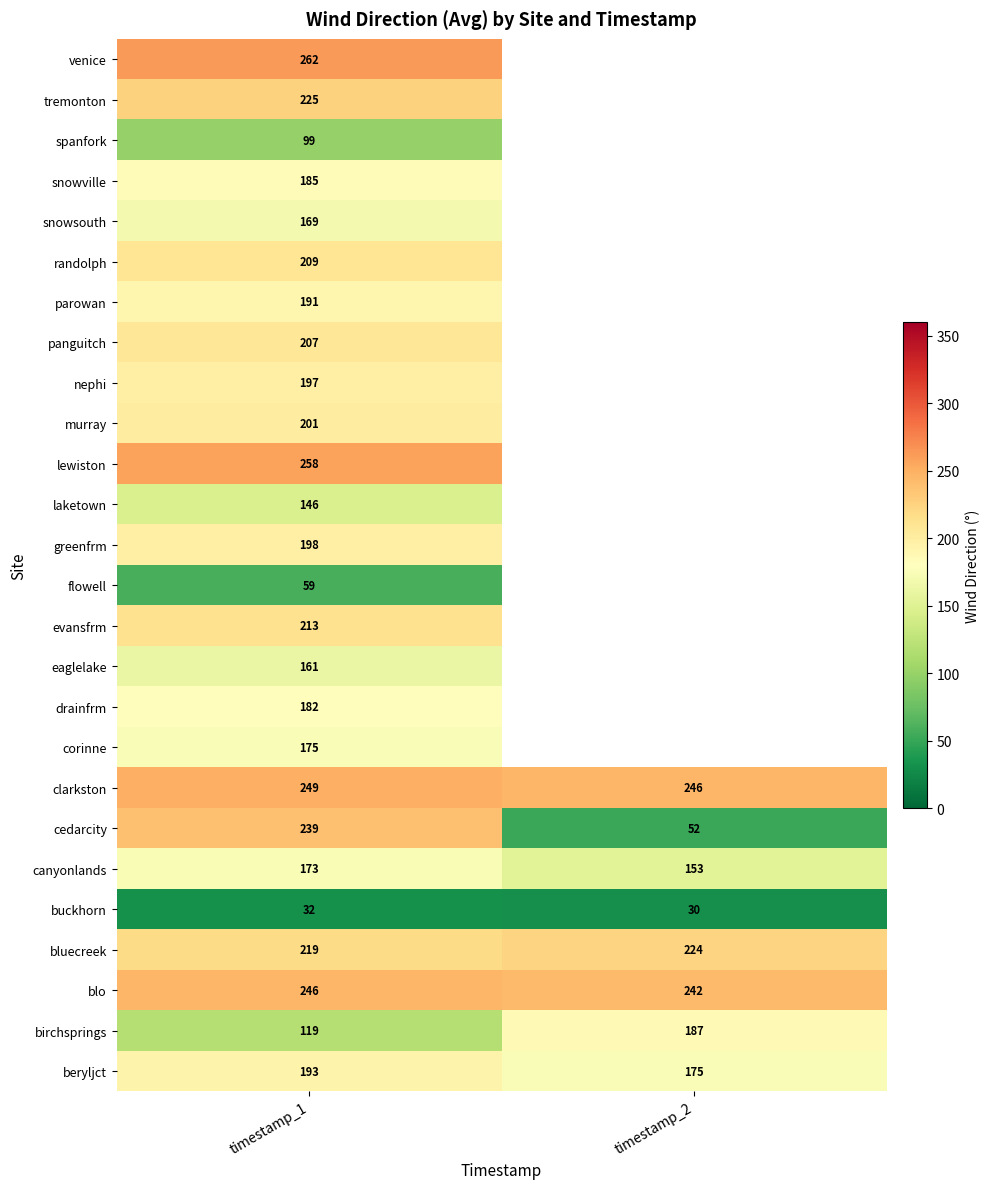

Is it true that murray equals 338 at timestamp_1?

False